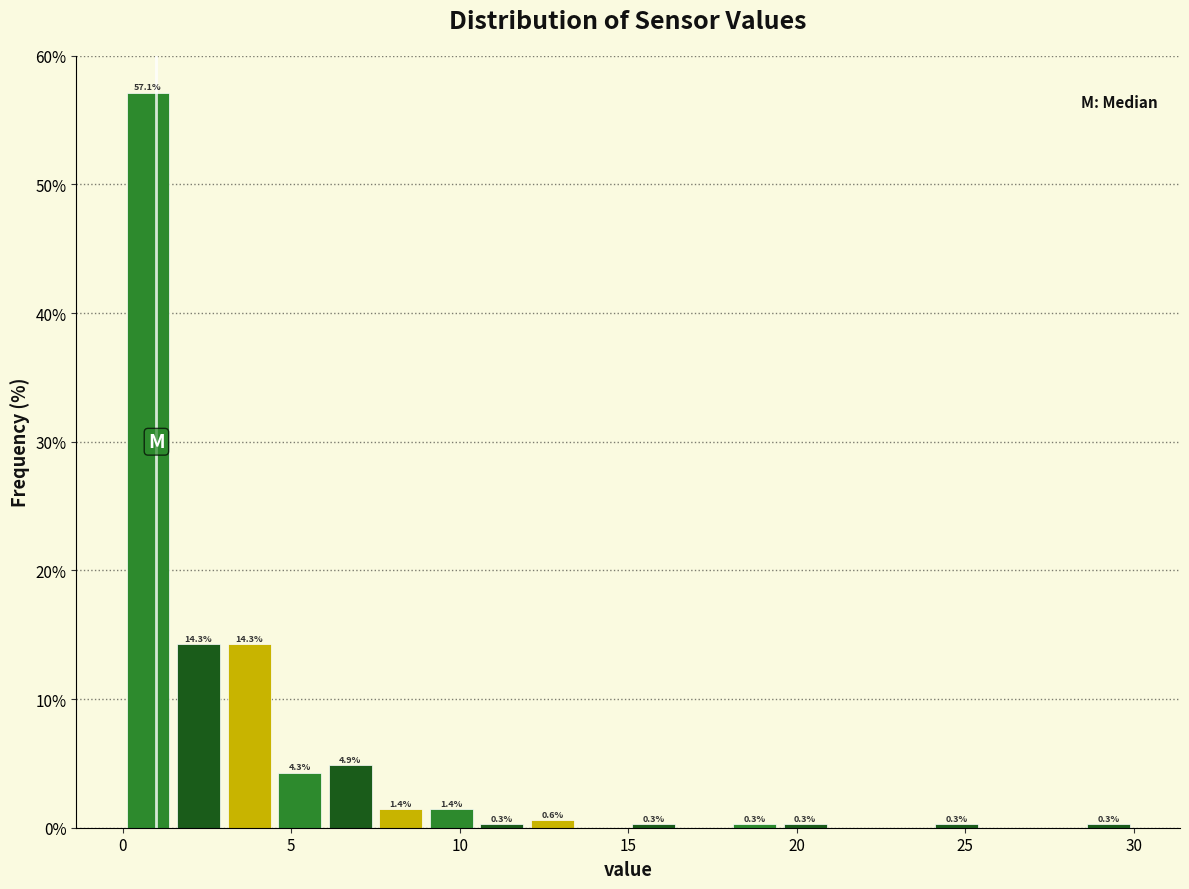

Read against the x-axis, roughly where is the centre of the tallest bar?

1.0